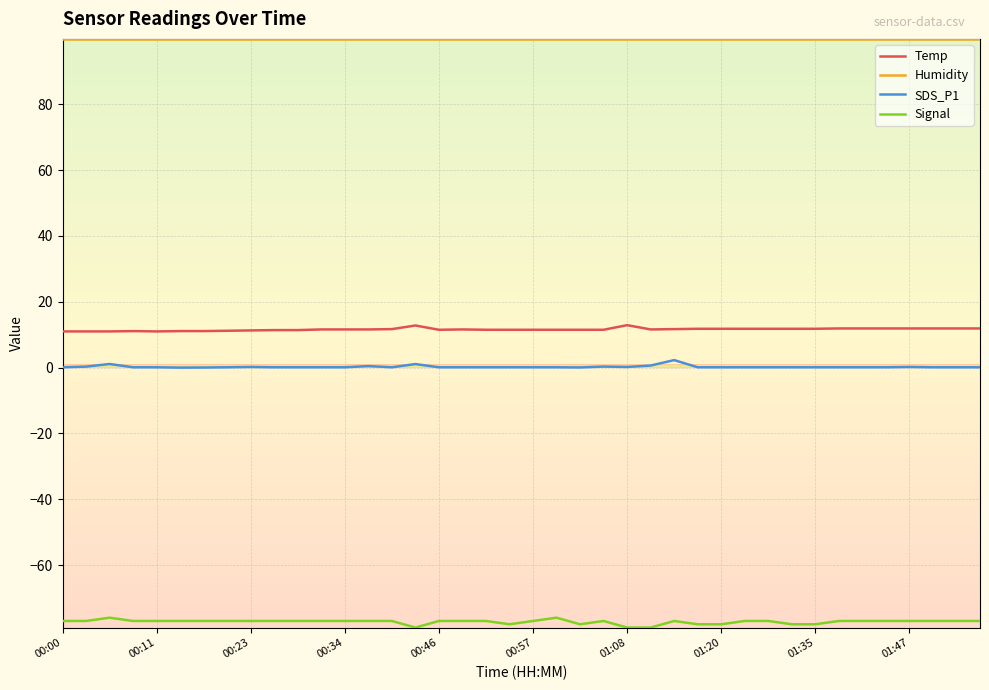

True or false: Signal and Humidity cross at least once.

False